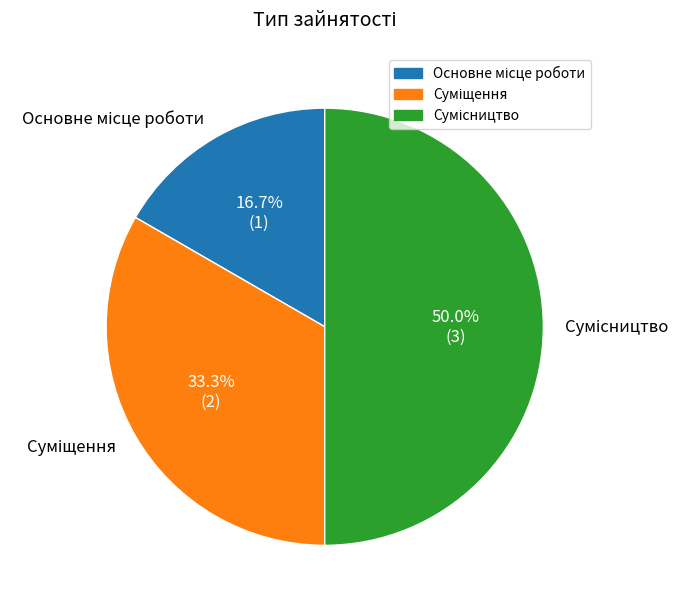

How many segments does this pie chart have?

3